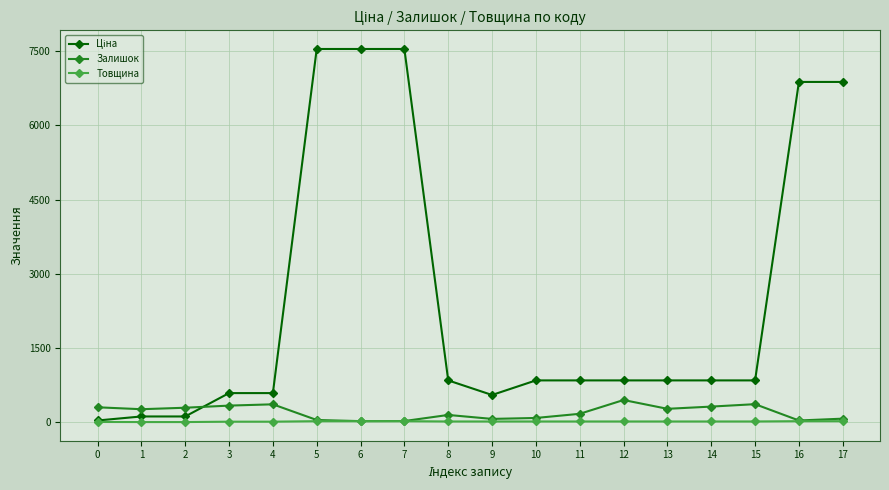

What is the difference between the highest and lowest values at 8?

830.8